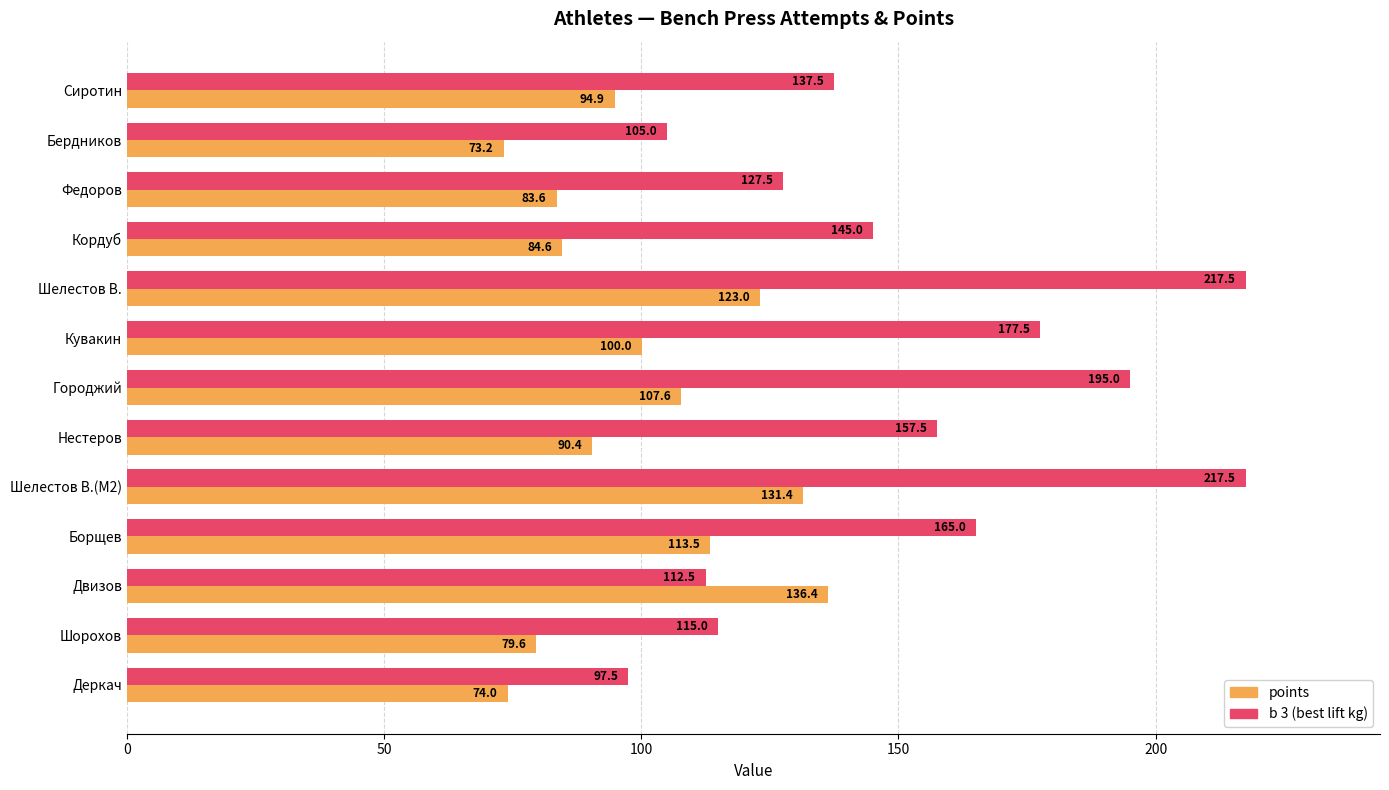

What is the greatest value displayed?

217.5